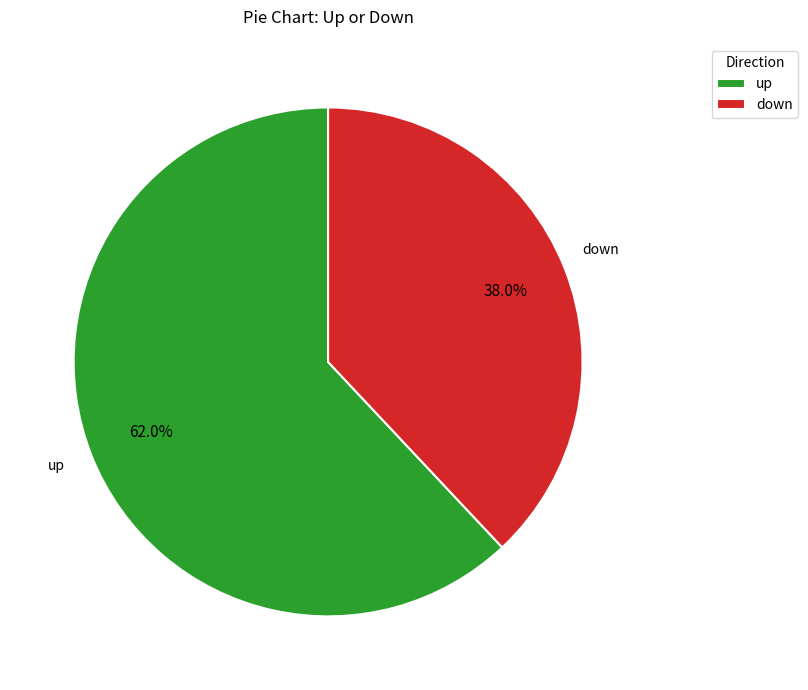

Which has a higher value, up or down?

up